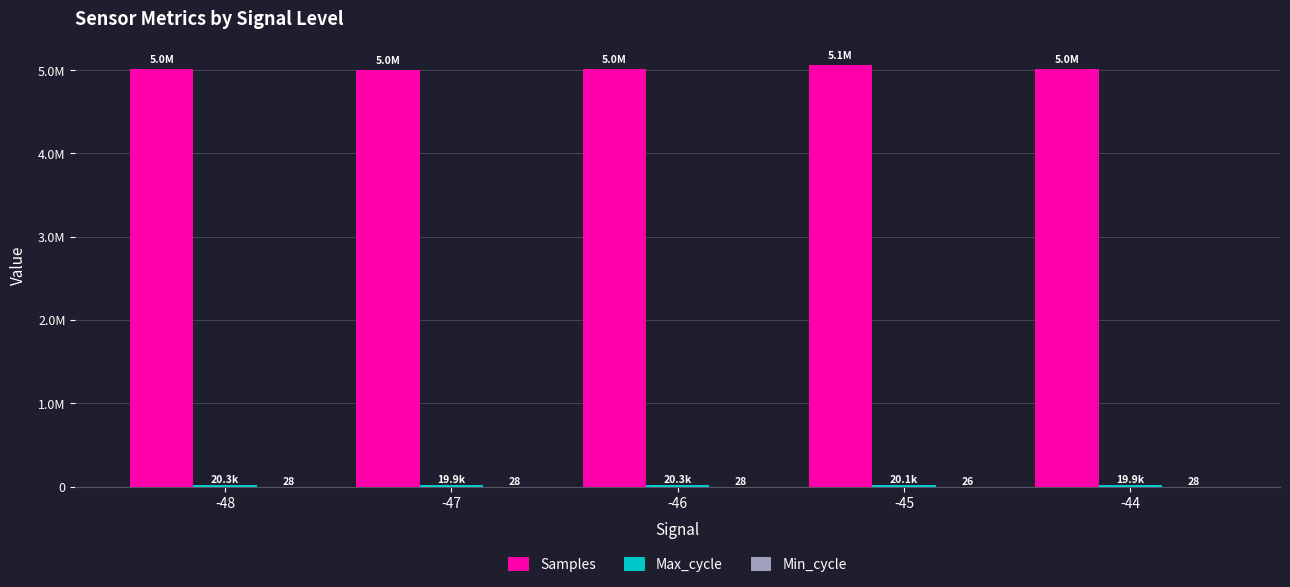

At which category is the sum across all series the highest?

-45